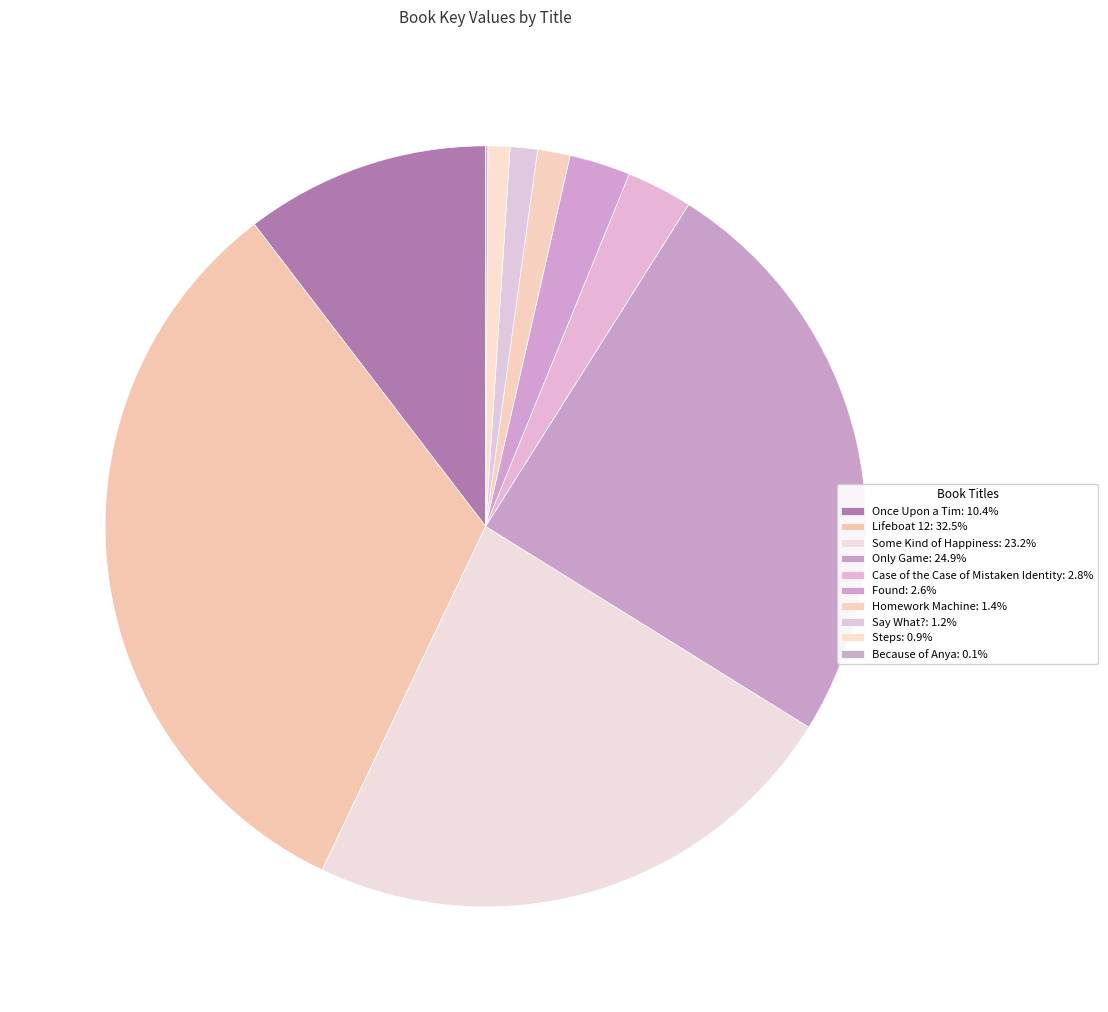

What is the smallest slice in the pie chart?

Because of Anya